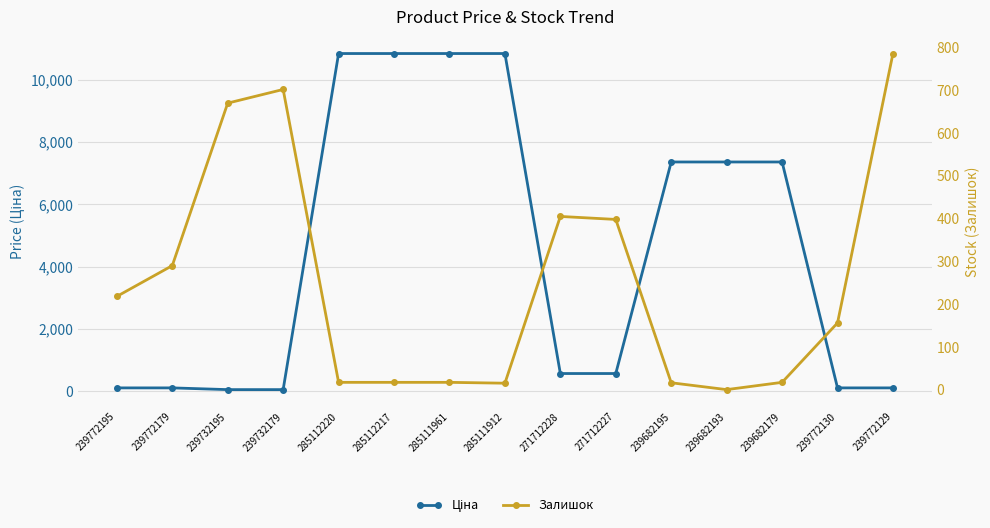

What is the sum of the Залишок values at 239772130 and 239682193?

156.0